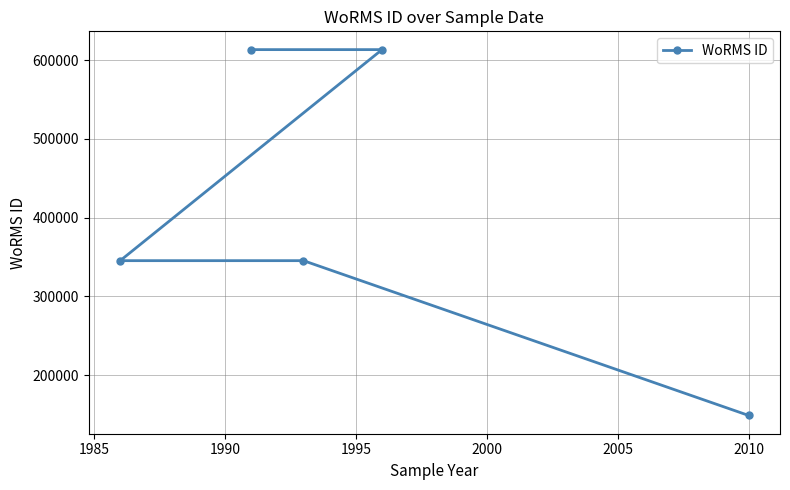

What is the value of the 1st point from the left?

345459